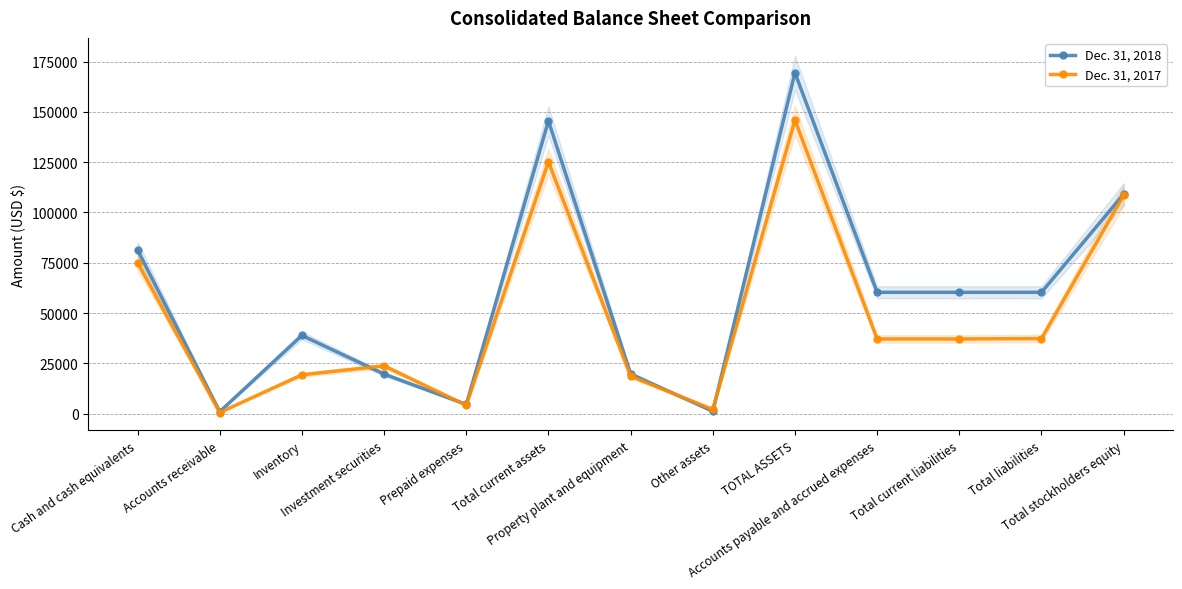

Is it true that Dec. 31, 2018 equals 38222 at Total liabilities?

False